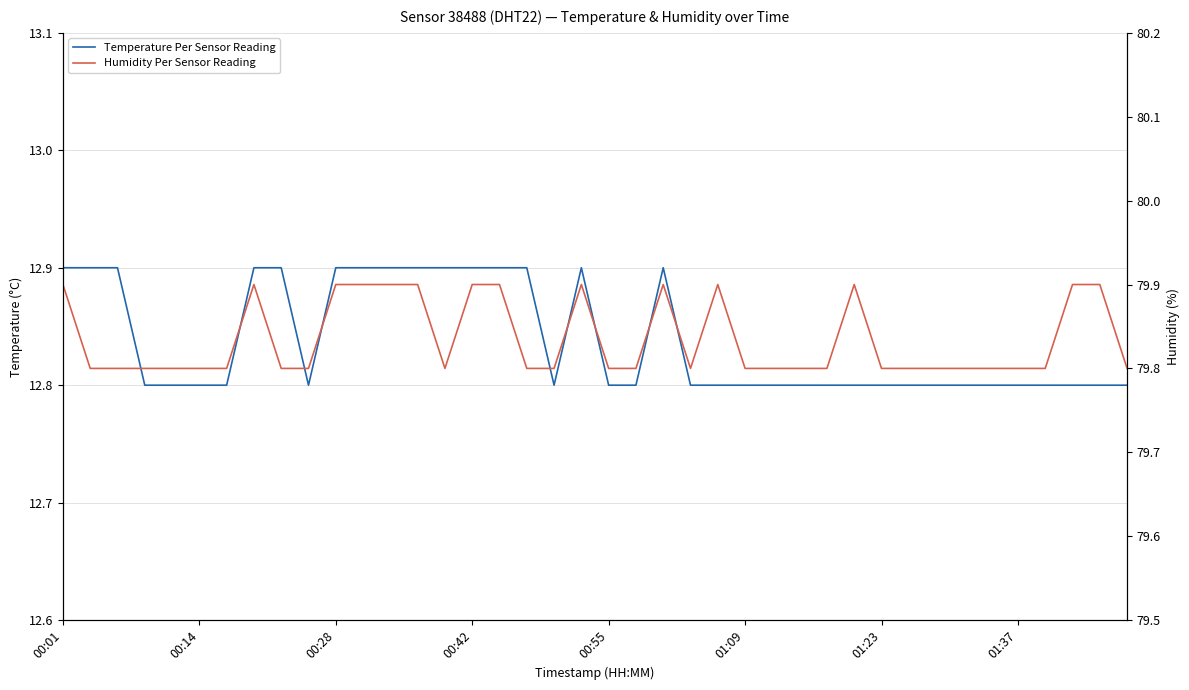

Reading right to left, list all the values displayed in this chart.

Temperature Per Sensor Reading: 12.8	12.8	12.8	12.8	12.8	12.8	12.8	12.8	12.8	12.8	12.8	12.8	12.8	12.8	12.8	12.8	12.8	12.9	12.8	12.8	12.9	12.8	12.9	12.9	12.9	12.9	12.9	12.9	12.9	12.9	12.8	12.9	12.9	12.8	12.8	12.8	12.8	12.9	12.9	12.9
Humidity Per Sensor Reading: 79.8	79.9	79.9	79.8	79.8	79.8	79.8	79.8	79.8	79.8	79.9	79.8	79.8	79.8	79.8	79.9	79.8	79.9	79.8	79.8	79.9	79.8	79.8	79.9	79.9	79.8	79.9	79.9	79.9	79.9	79.8	79.8	79.9	79.8	79.8	79.8	79.8	79.8	79.8	79.9